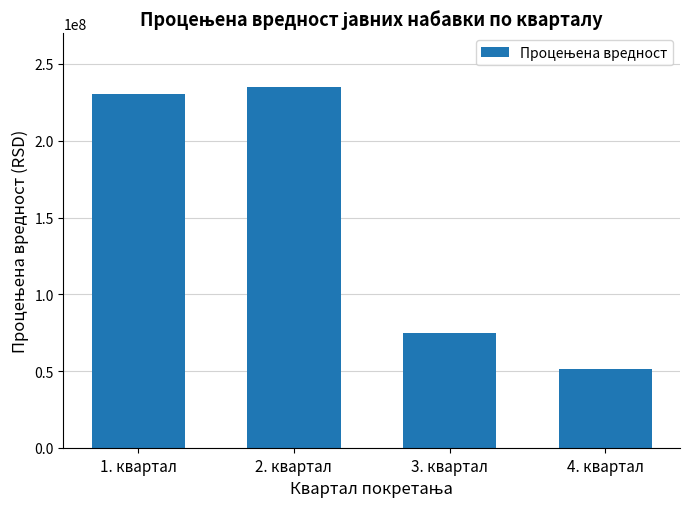

Read the value at 4. квартал, to the nearest 100.

51050000